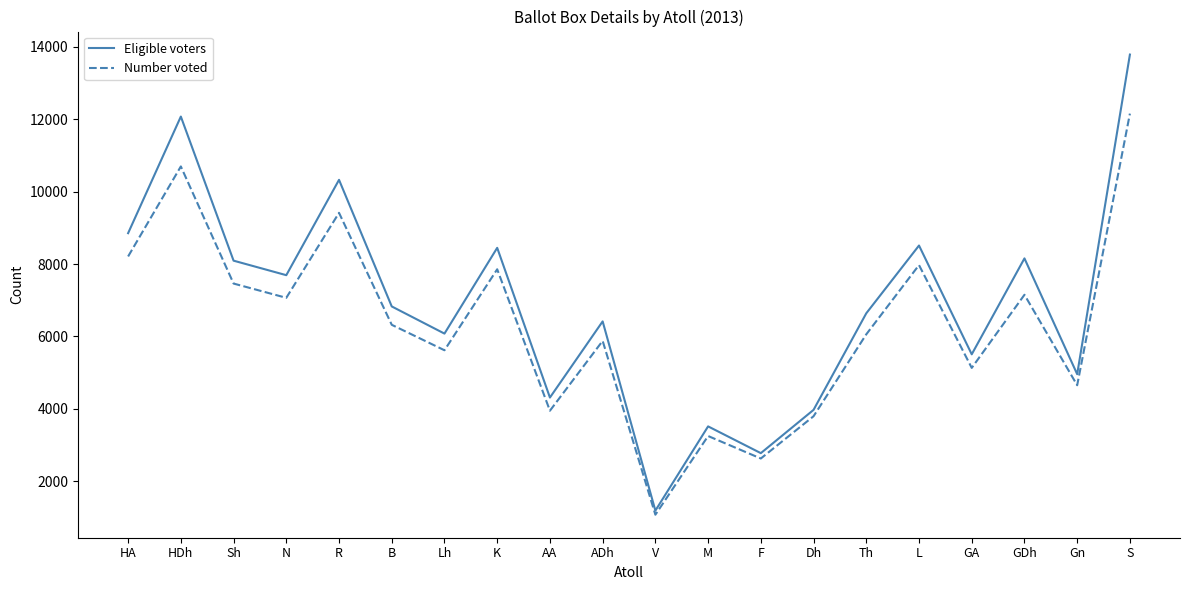

The Eligible voters series shows 12072 at HDh. True or false?

True